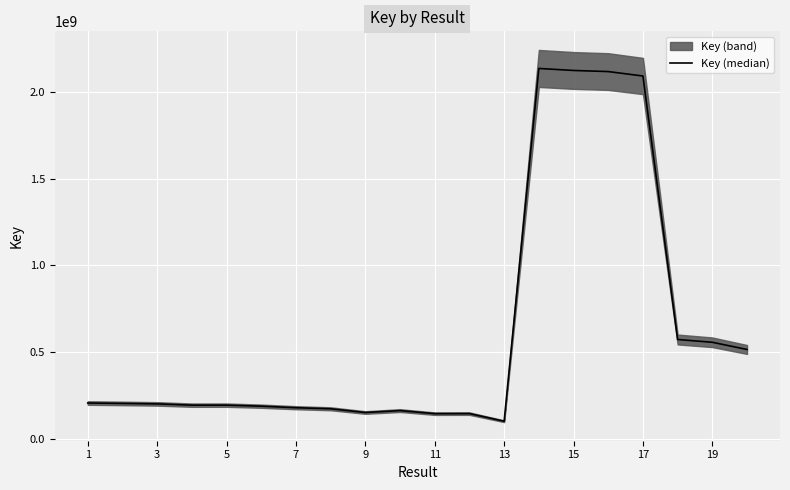

Reading left to right, what are all the values shown in this chart?

205585206	203291192	200570639	193315698	193315254	187339296	178478421	172337118	150812389	161976221	144163387	144519254	100496159	2135736537	2124128339	2117785204	2092113342	572052931	555987809	514480785